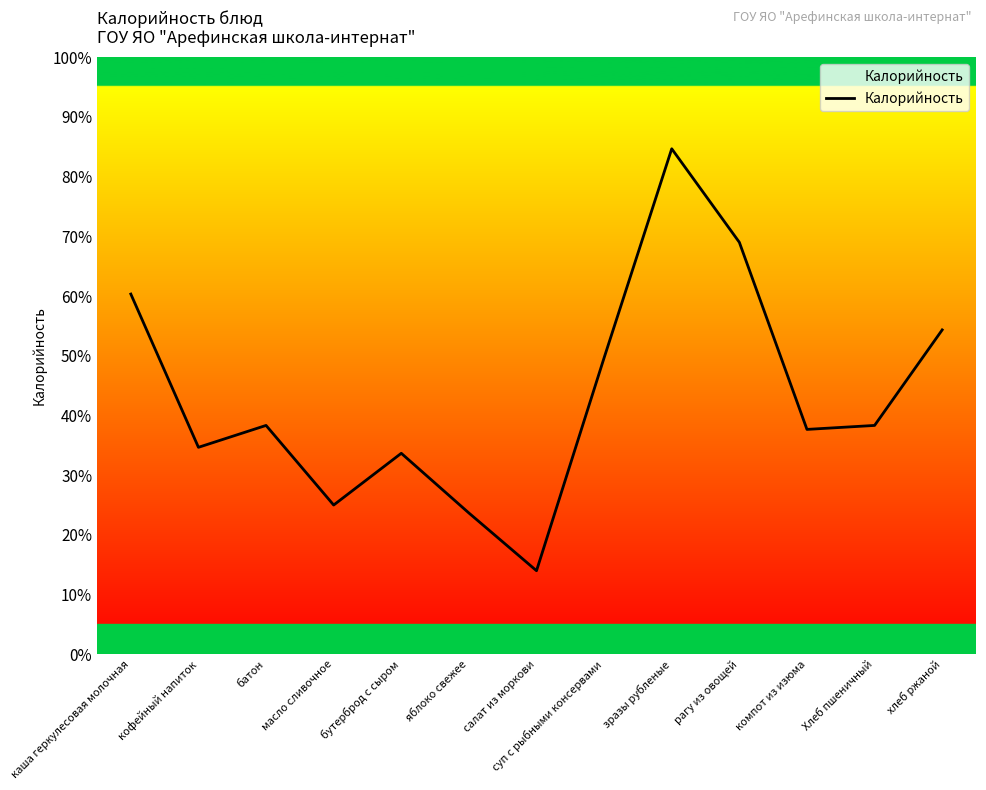

What is the sum of the values at яблоко свежее and каша геркулесовая молочная?

252.0